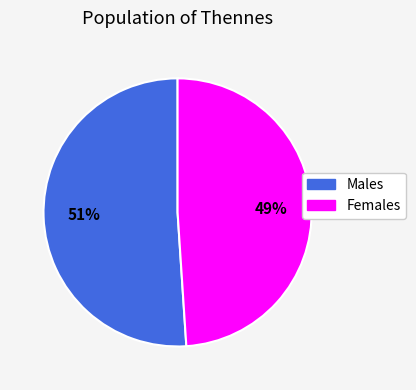

Is there any slice that represents more than half of the pie?

Yes